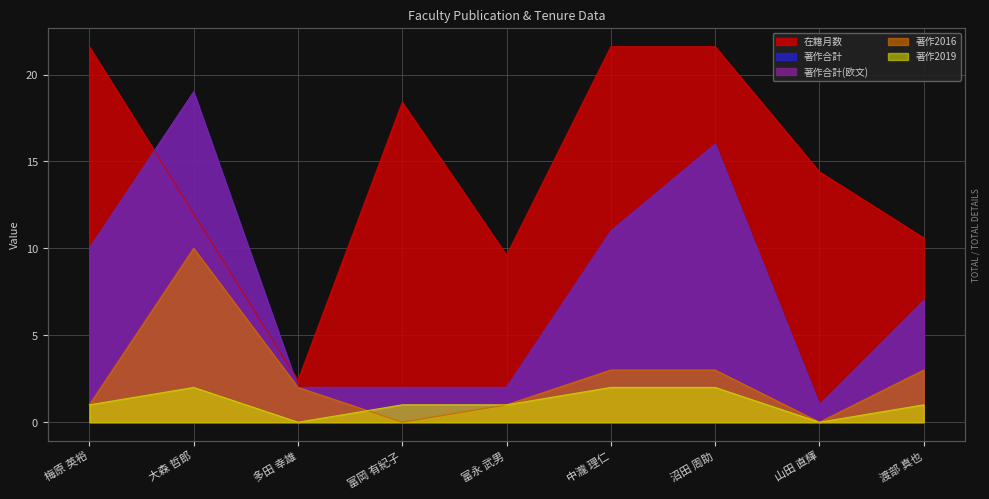

What is the value of the 著作合計(欧文) point at the 4th from the left?

2.0